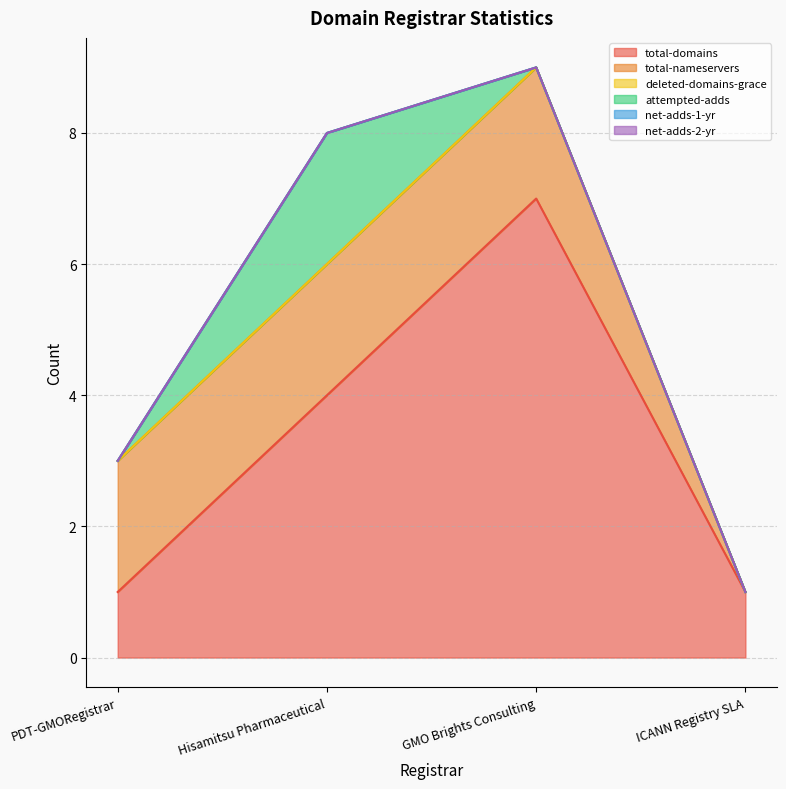

True or false: net-adds-2-yr and deleted-domains-grace intersect in this chart.

False